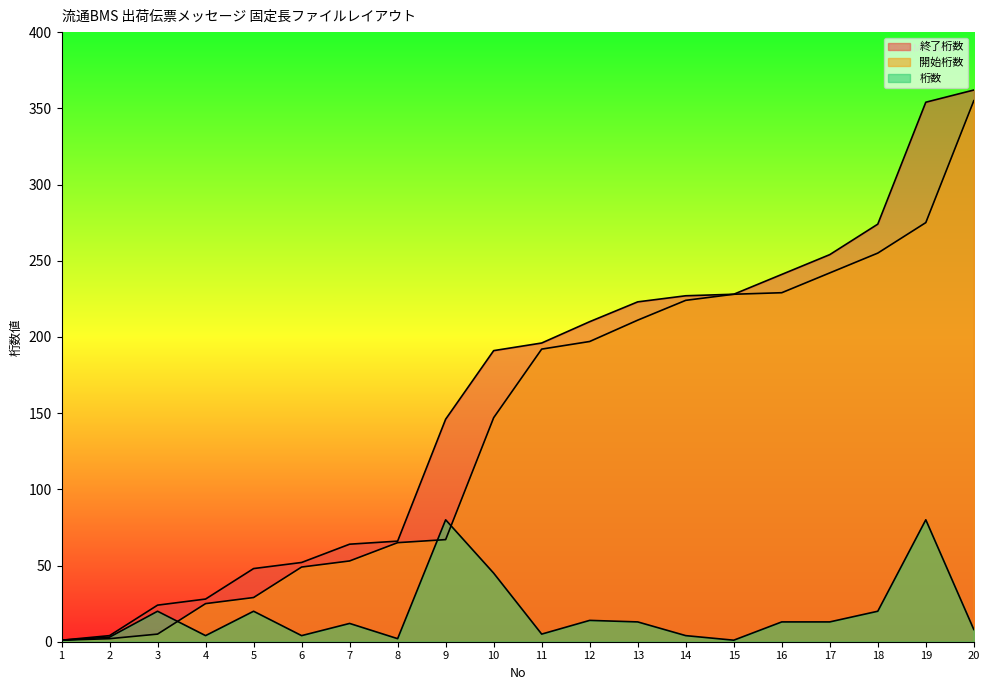

Reading left to right, extract all data points from this chart.

終了桁数: 1=1	2=4	3=24	4=28	5=48	6=52	7=64	8=66	9=146	10=191	11=196	12=210	13=223	14=227	15=228	16=241	17=254	18=274	19=354	20=362
開始桁数: 1=1	2=2	3=5	4=25	5=29	6=49	7=53	8=65	9=67	10=147	11=192	12=197	13=211	14=224	15=228	16=229	17=242	18=255	19=275	20=355
桁数: 1=1	2=3	3=20	4=4	5=20	6=4	7=12	8=2	9=80	10=45	11=5	12=14	13=13	14=4	15=1	16=13	17=13	18=20	19=80	20=8